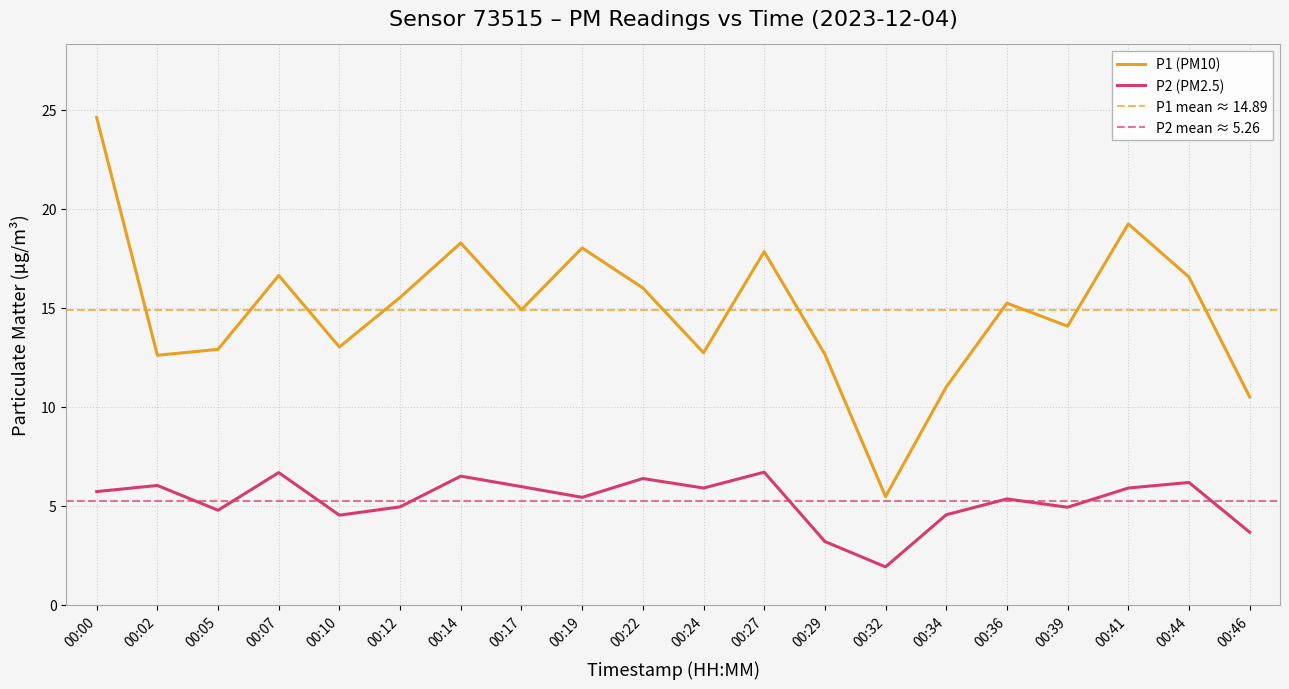

Where does the P2 series first go above 5?

00:00